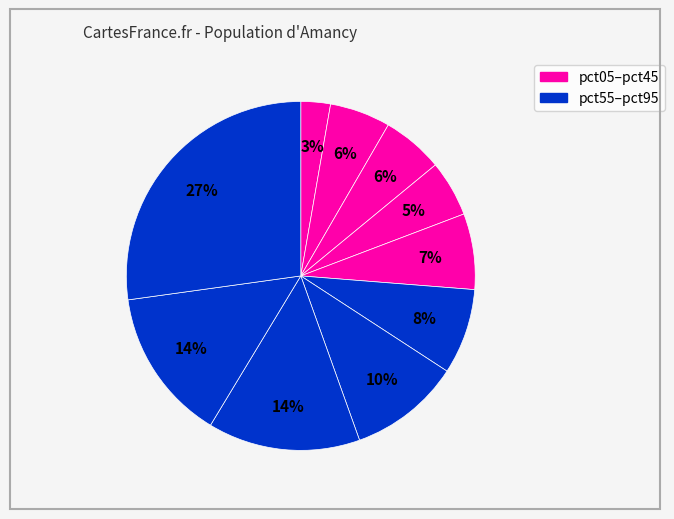

How many slices are in this pie chart?

10